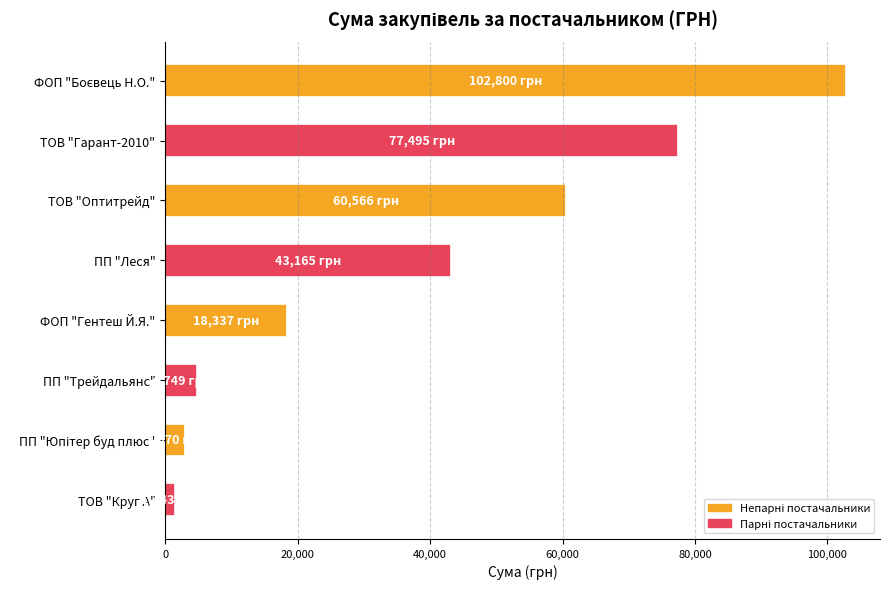

True or false: the data shows 60566.0 at ТОВ "Оптитрейд".

True